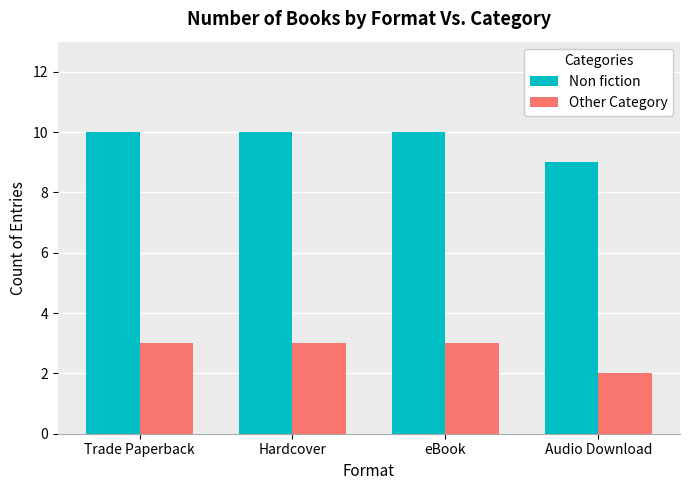

What is the difference between the highest and lowest values at Trade Paperback?

7